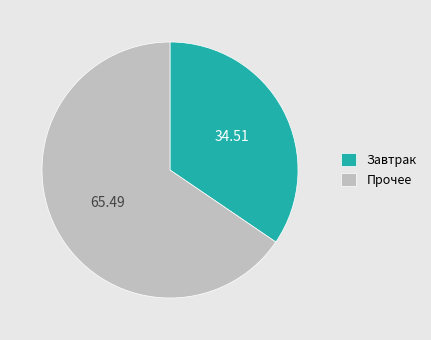

Which slice is the largest?

Прочее